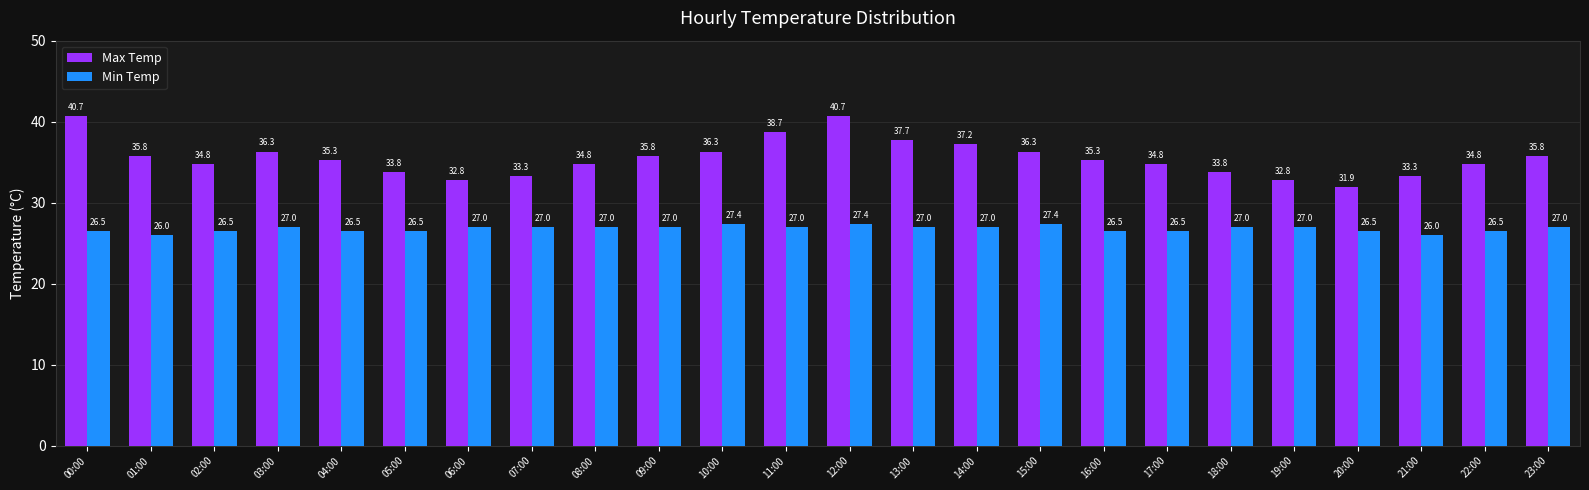

Read the Max Temp value at 06:00.

32.8